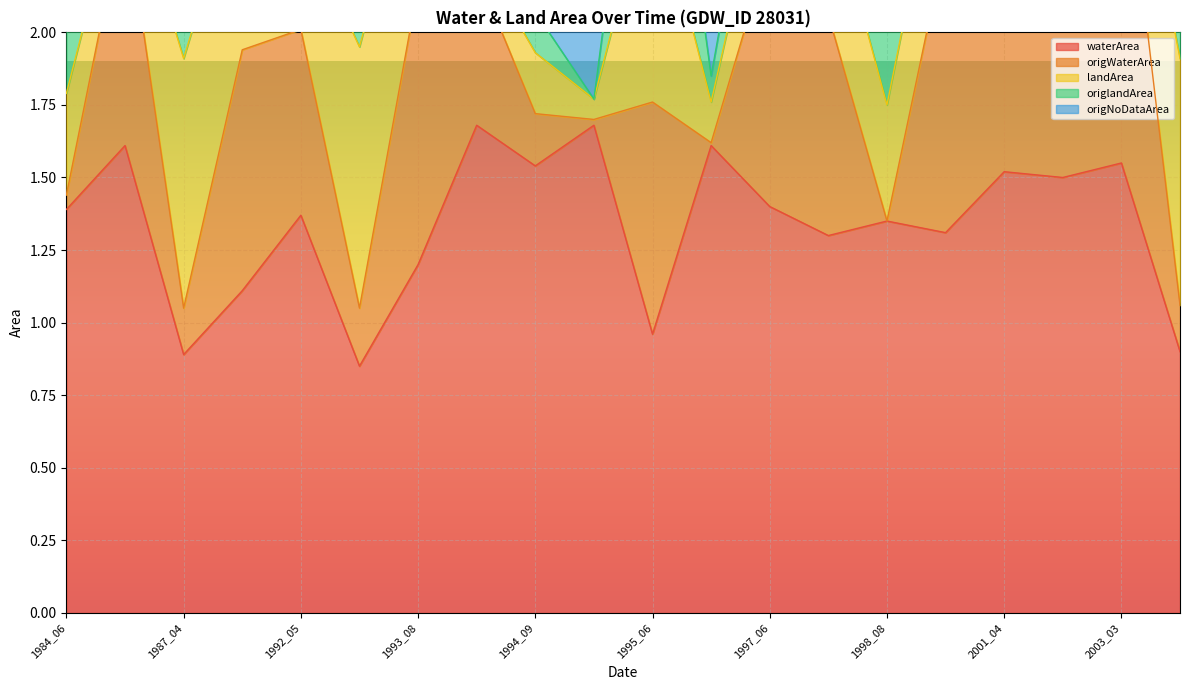

What is the greatest value displayed?

3.3